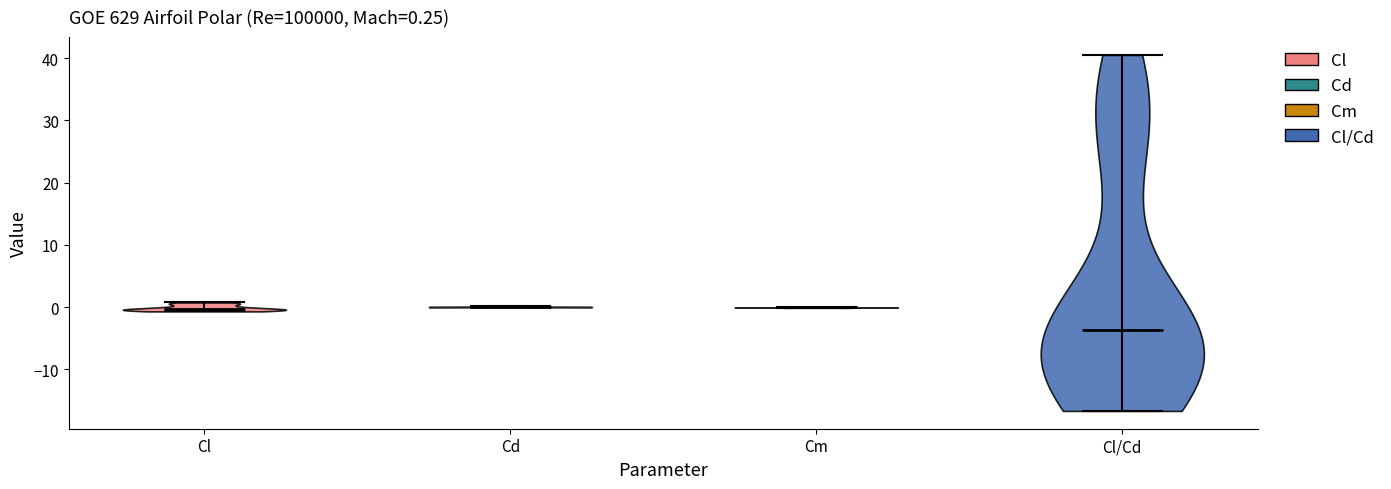

Which violin has the lowest median line?

Cl/Cd